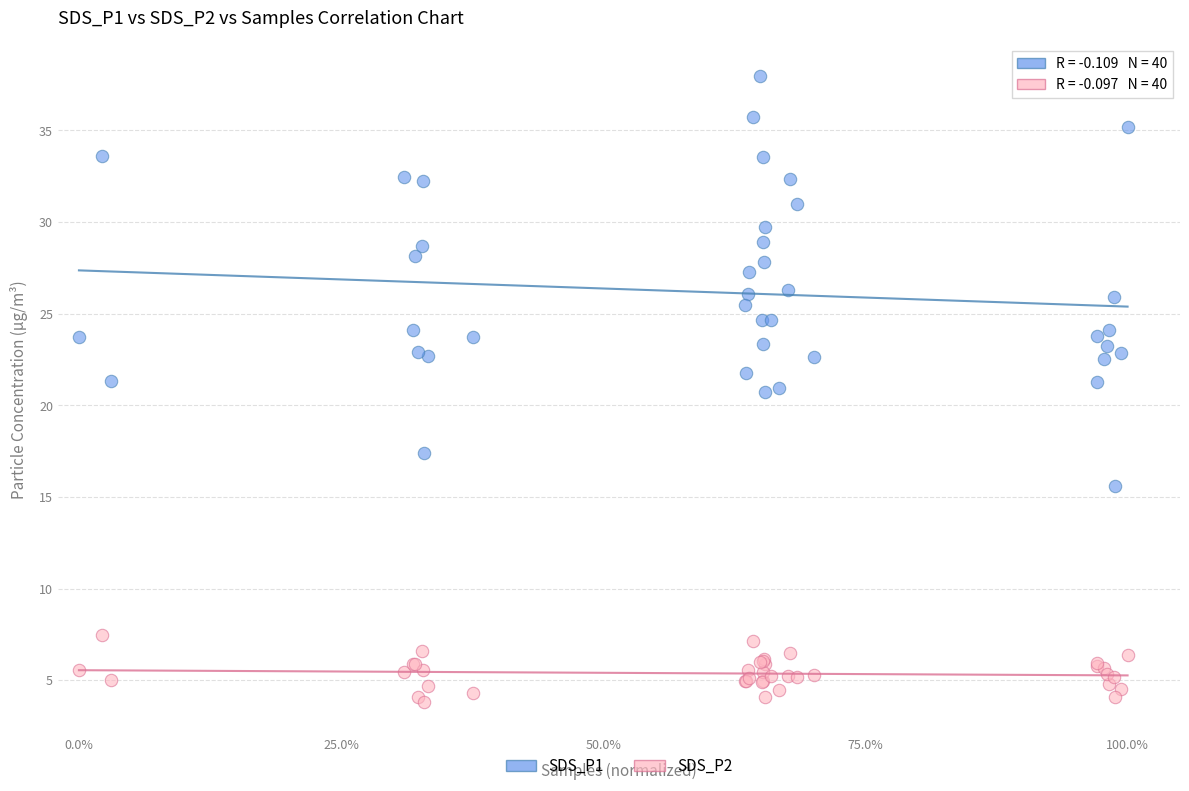

What are all the series names shown in the legend?

SDS_P1, SDS_P2